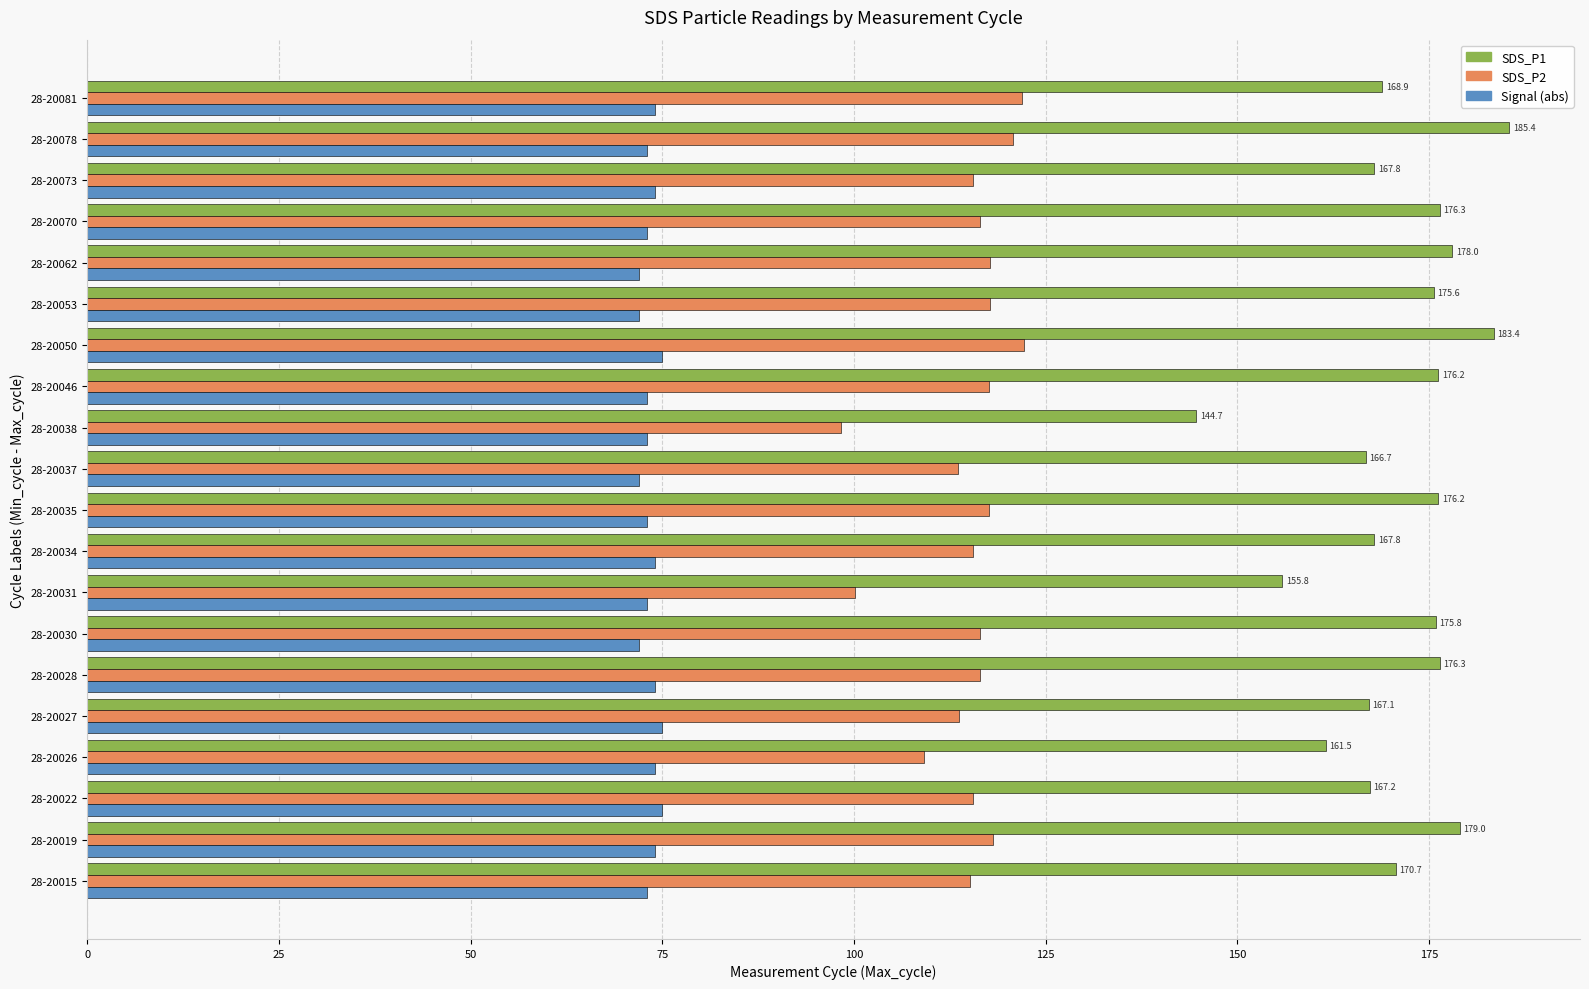

What is the sum of the Signal (abs) values at 28-20031 and 28-20053?

145.0